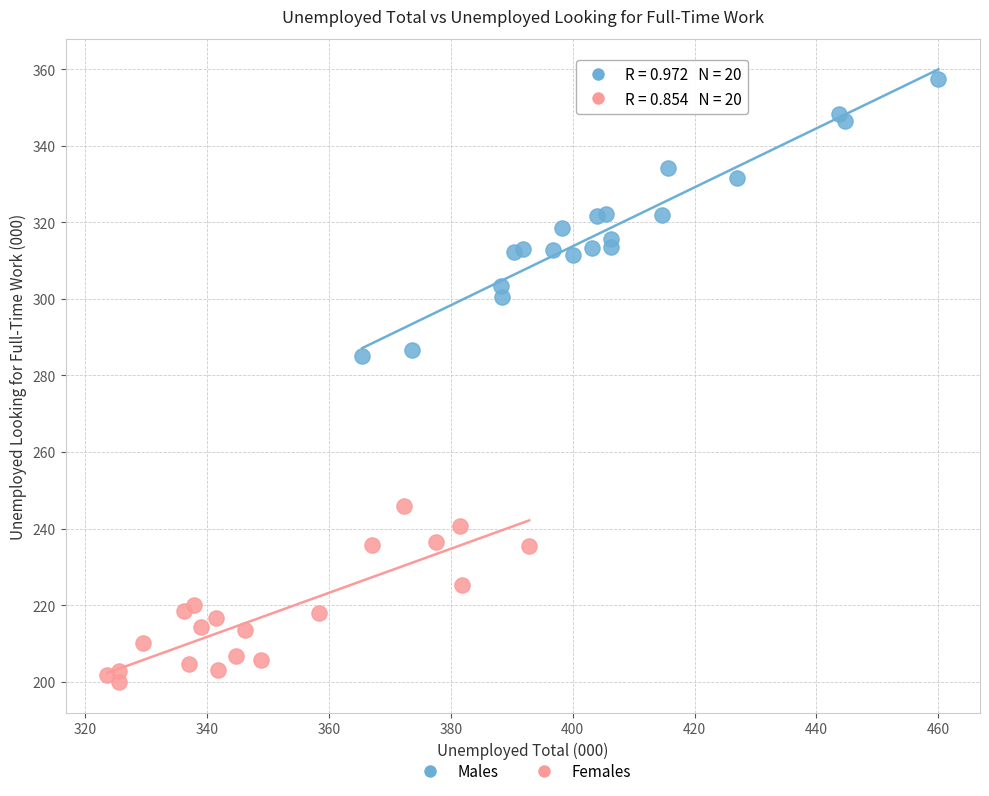

Which series reaches the maximum Y coordinate?

Males